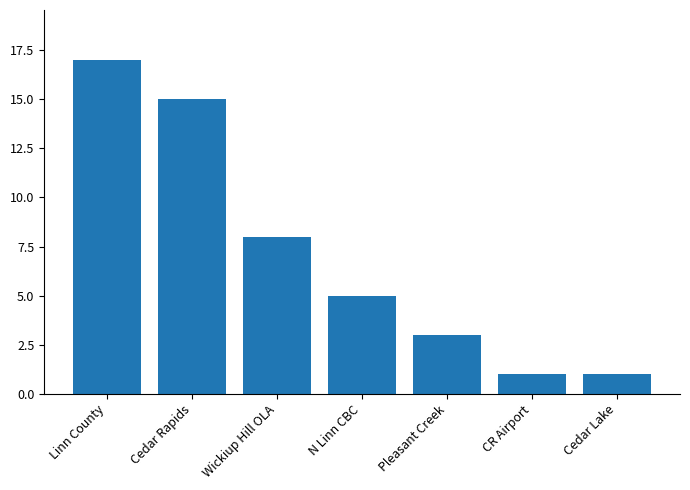

True or false: the data shows 2 at Cedar Lake.

False